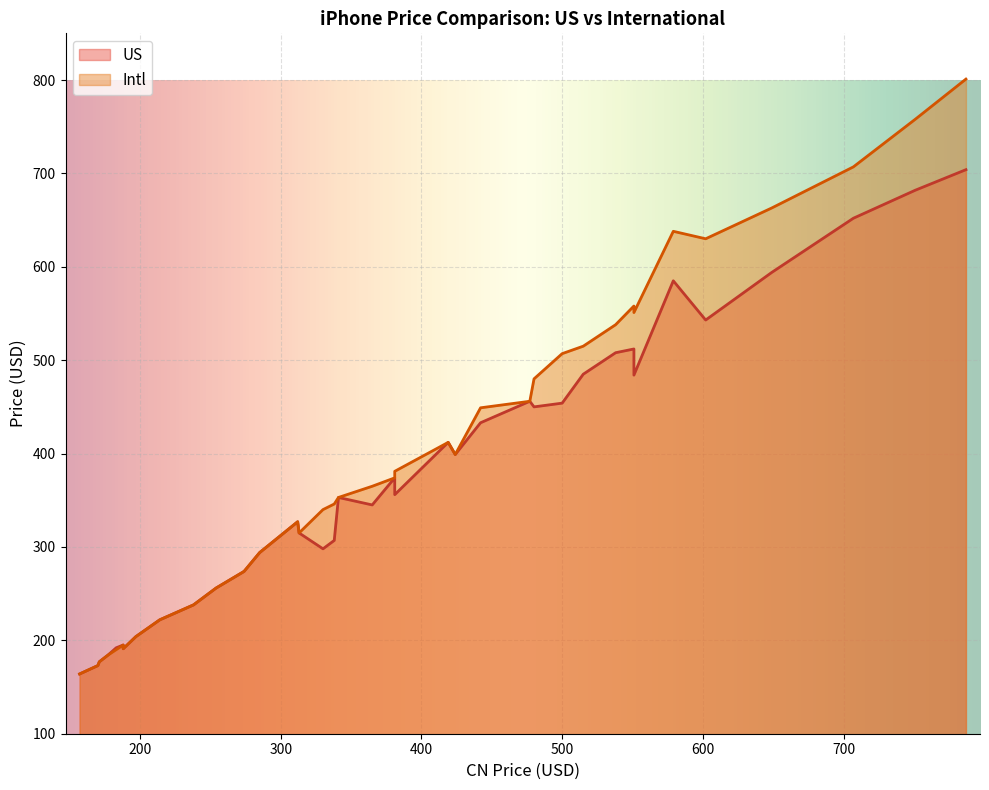

What is the sum of the US values at 381 and 183?

566